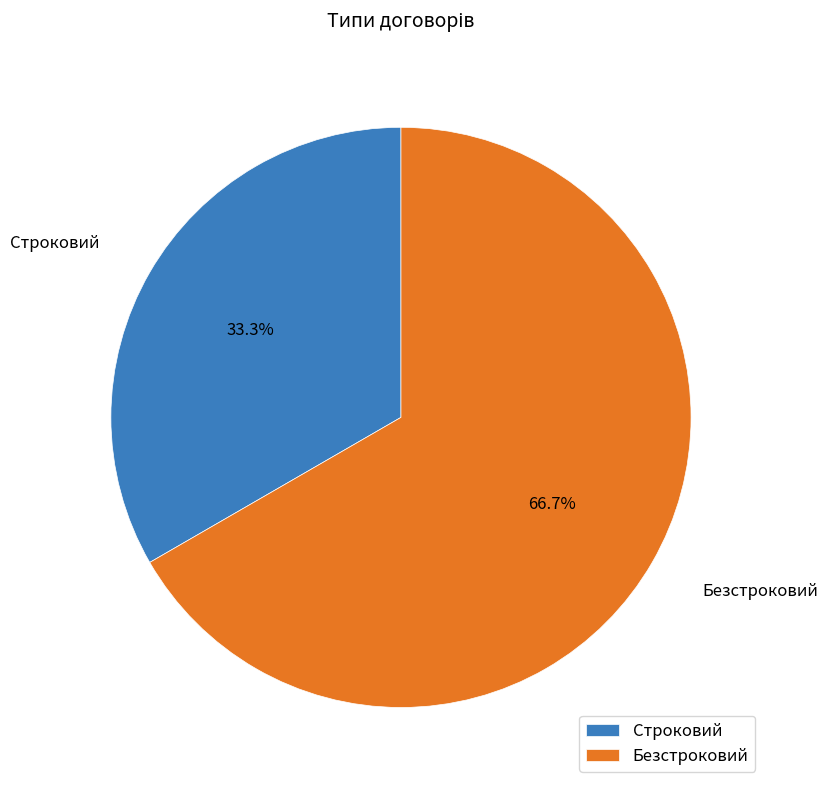

What percentage is NOT represented by Строковий?

66.7%